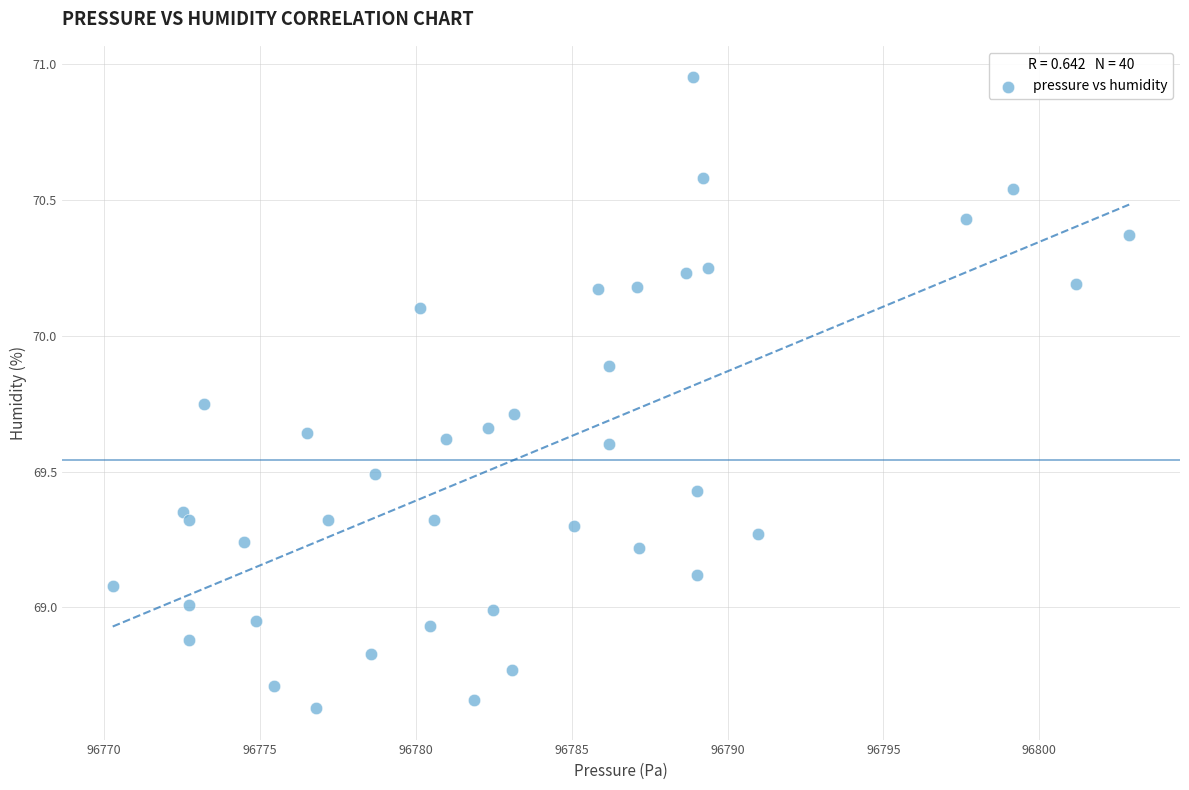

What is the range of X values (max minus min)?

32.6